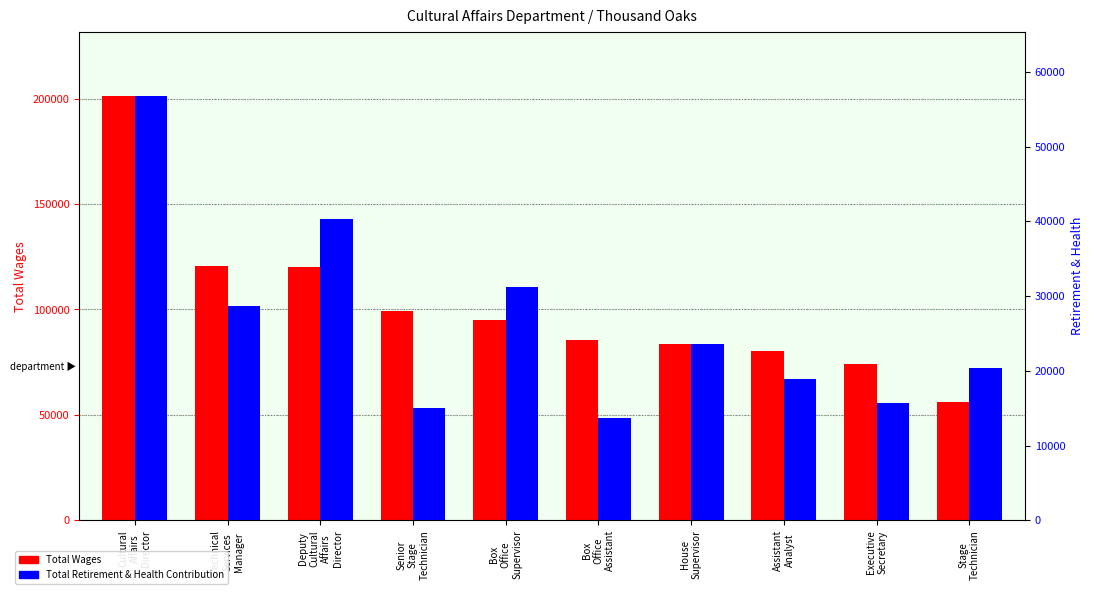

At how many categories does at least one series exceed 51102?

10